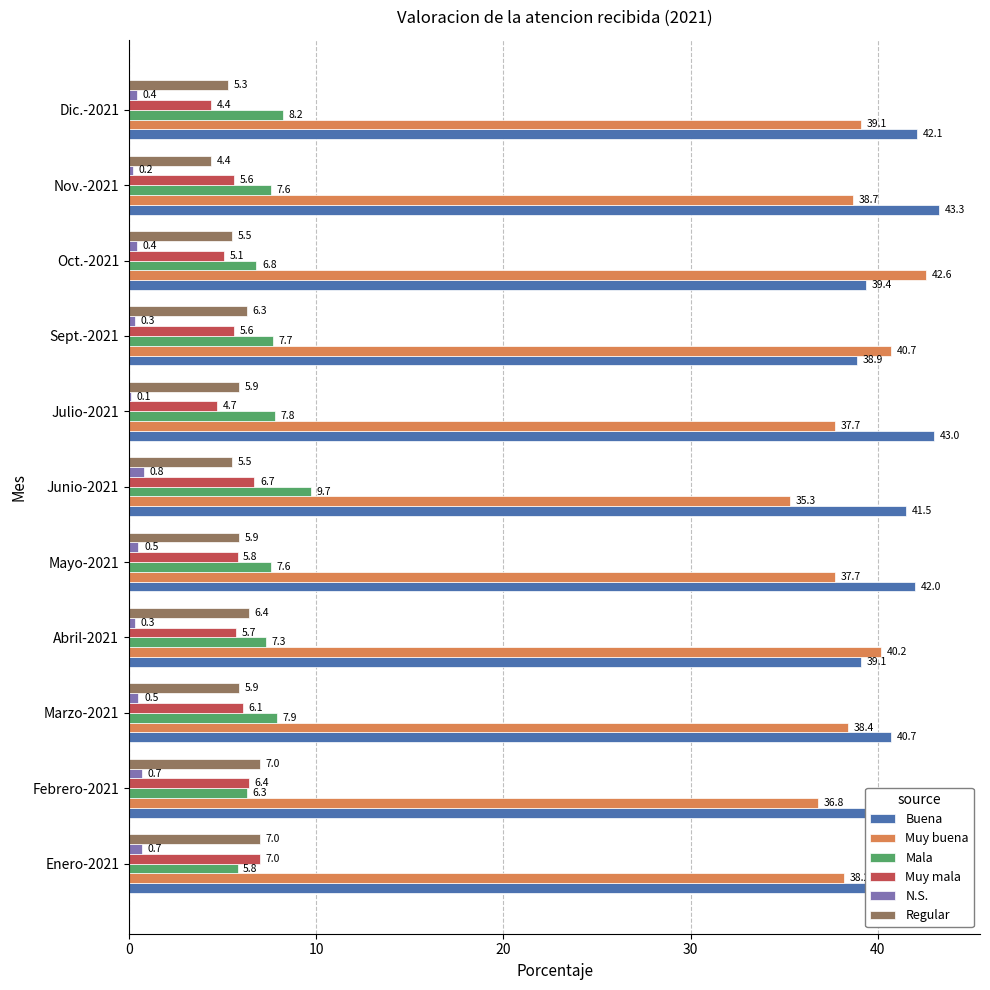

What is the sum of all Muy mala values?

63.1